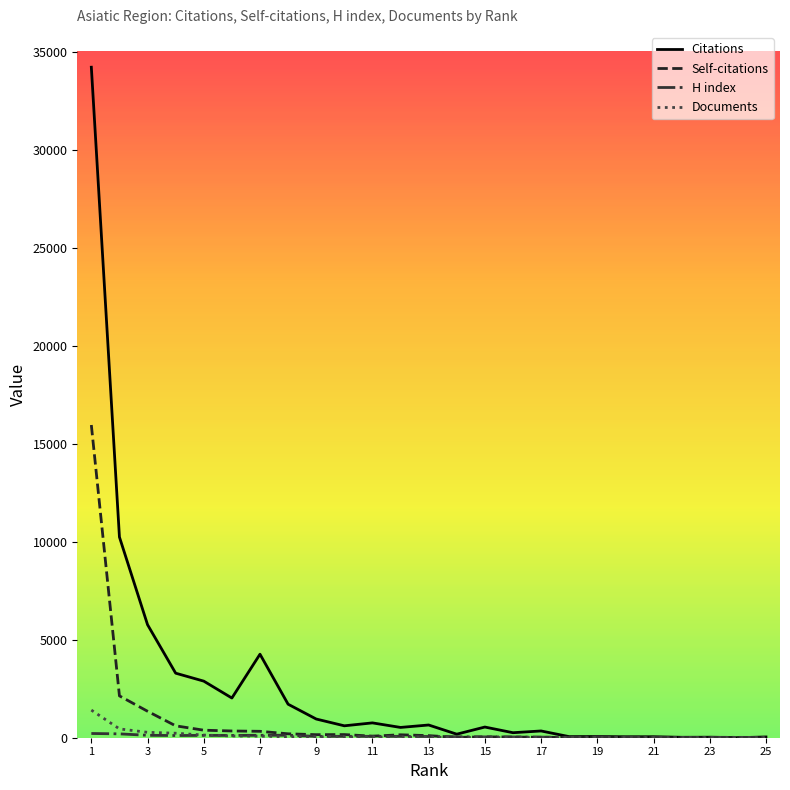

What is the maximum value shown in the chart?

34209